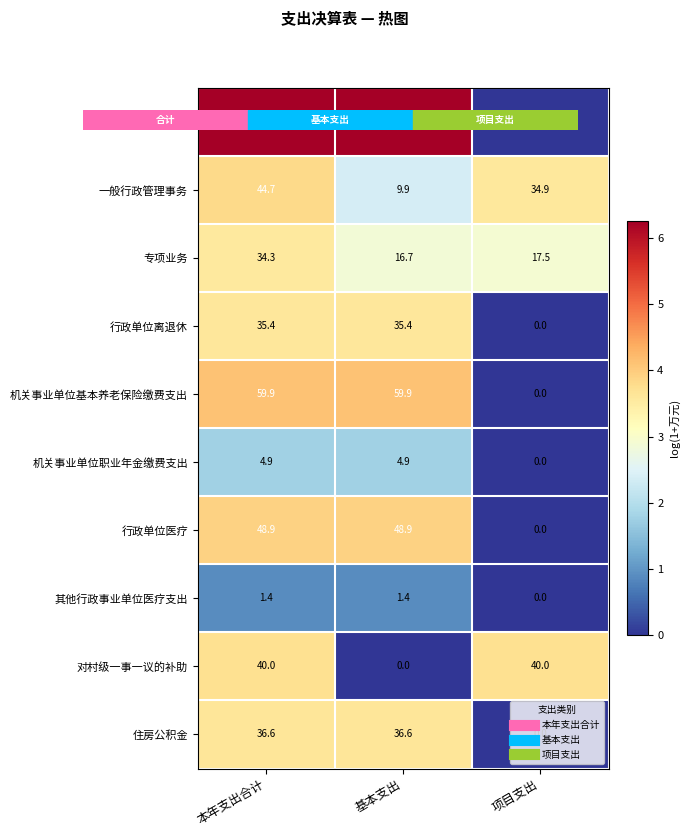

The 行政单位医疗 series shows 48.9 at 本年支出合计. True or false?

True